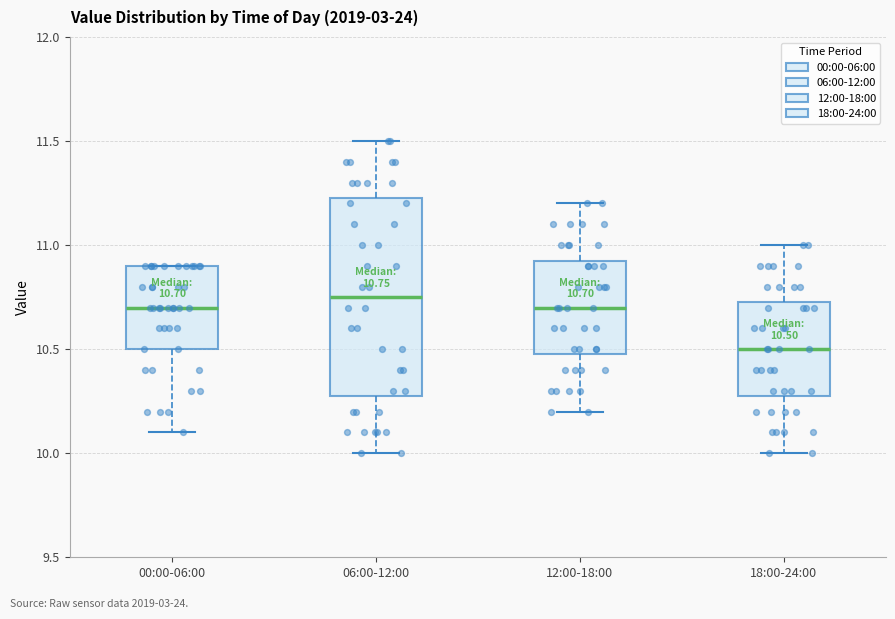

Which box has the highest median line?

06:00-12:00